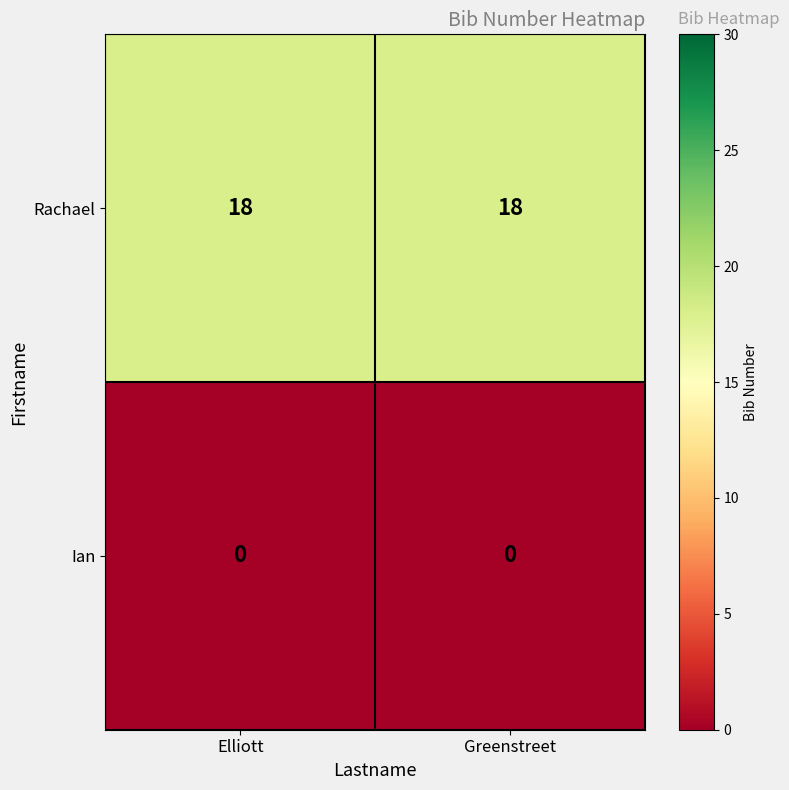

List the series in order of their overall mean, highest first.

Rachael, Ian